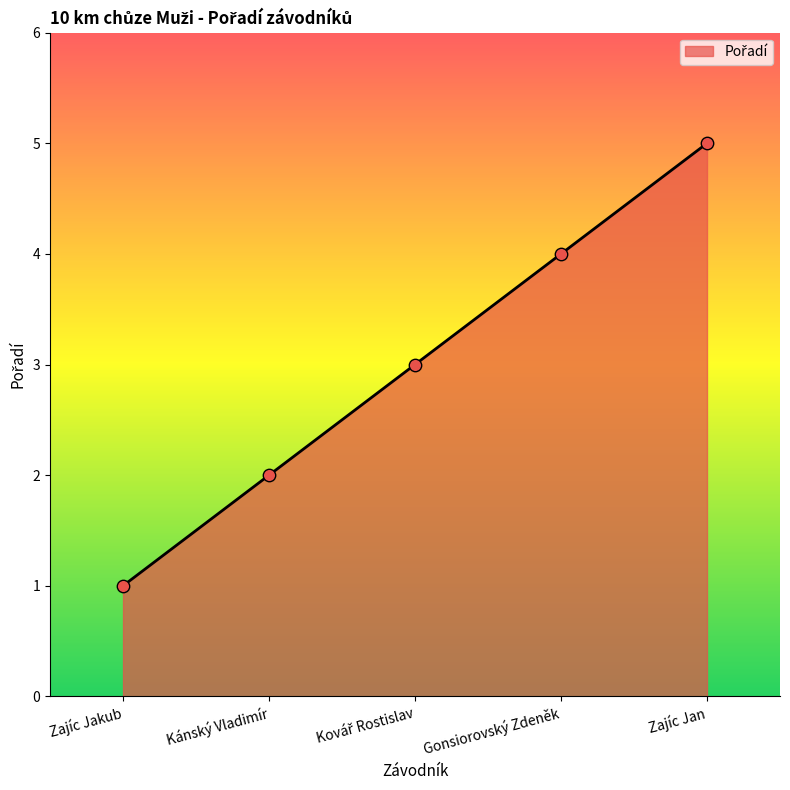

Between Kánský Vladimír and Gonsiorovský Zdeněk, which is larger?

Gonsiorovský Zdeněk